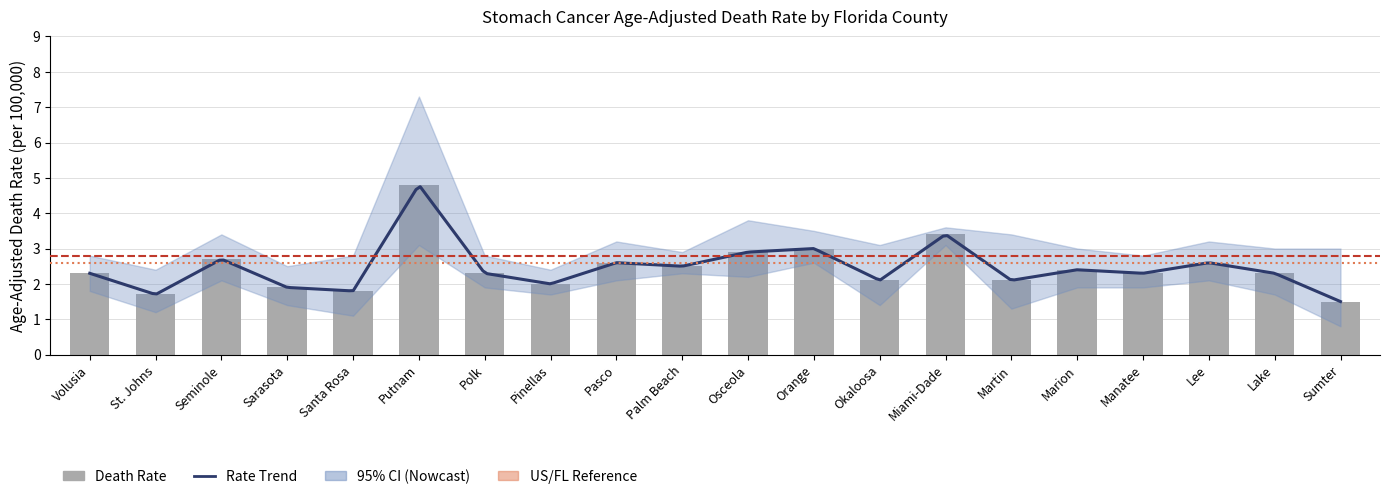

Where does the Age-Adjusted Death Rate series first go above 2?

Volusia